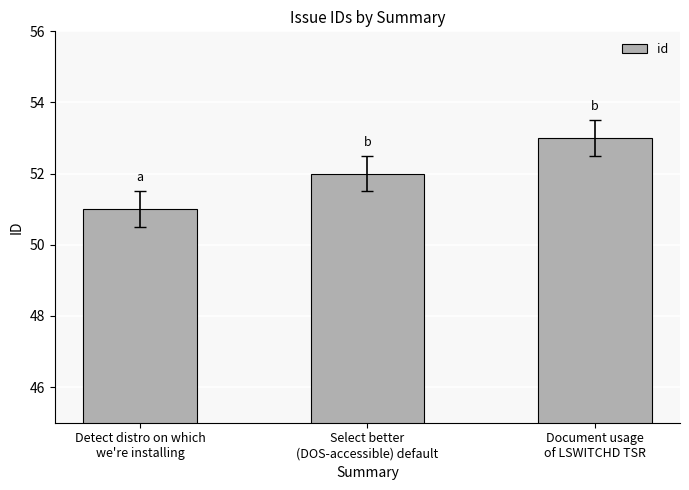

List the labels in order of value, largest first.

Document usage
of LSWITCHD TSR, Select better
(DOS-accessible) default, Detect distro on which
we're installing